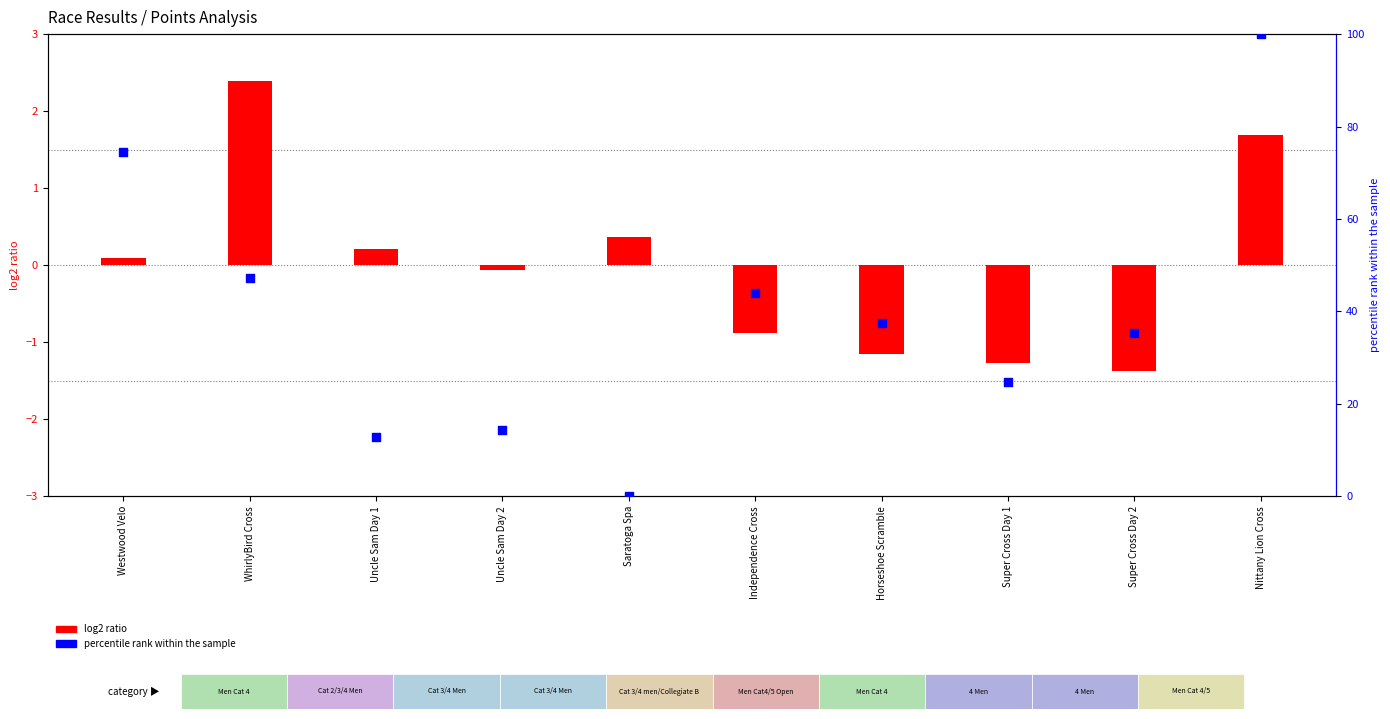

What are all the series names shown in the legend?

log2 ratio, percentile rank within the sample